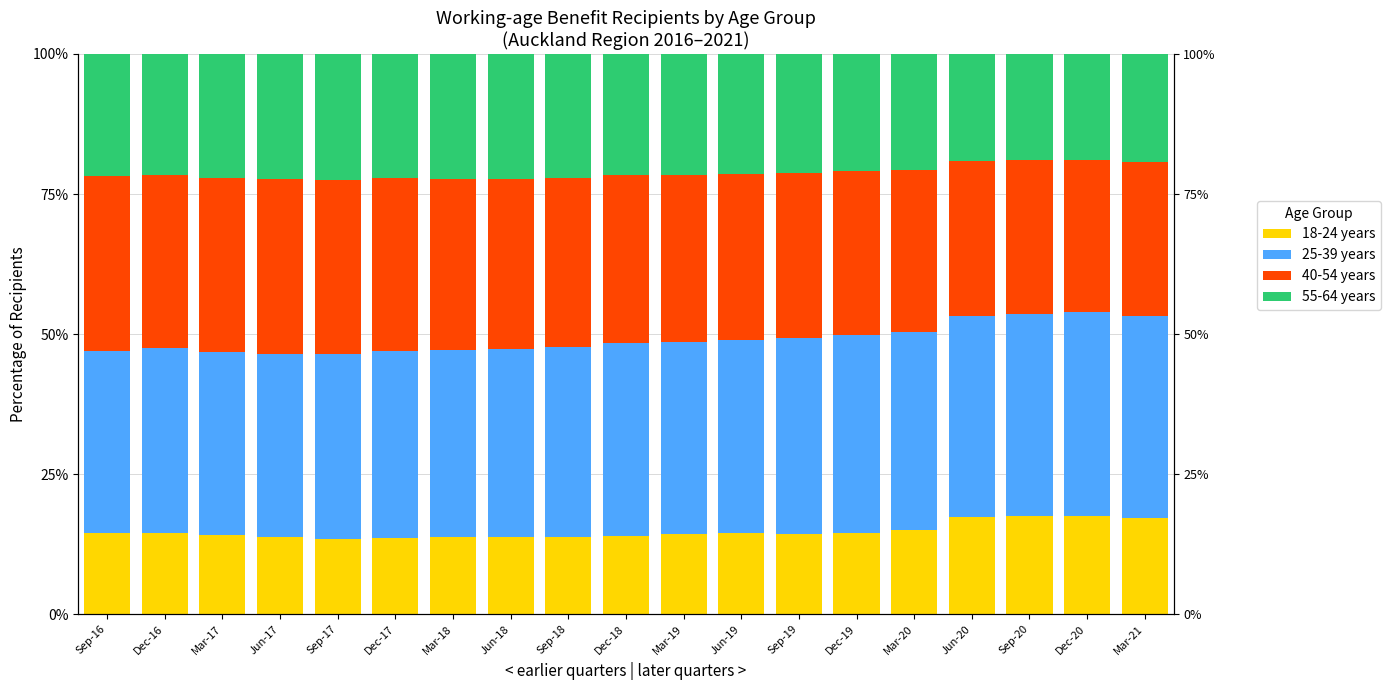

Which series changed the most between Dec-19 and Sep-20?

18-24 years